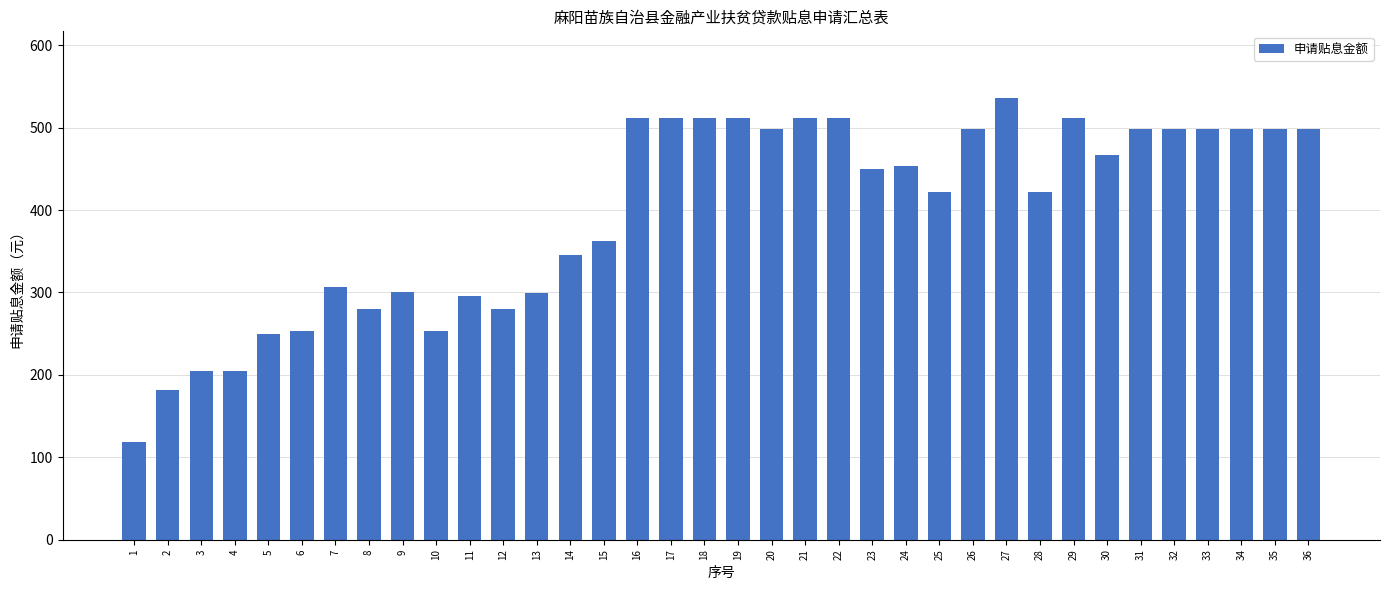

What is the difference between the second highest and second lowest values?

330.2